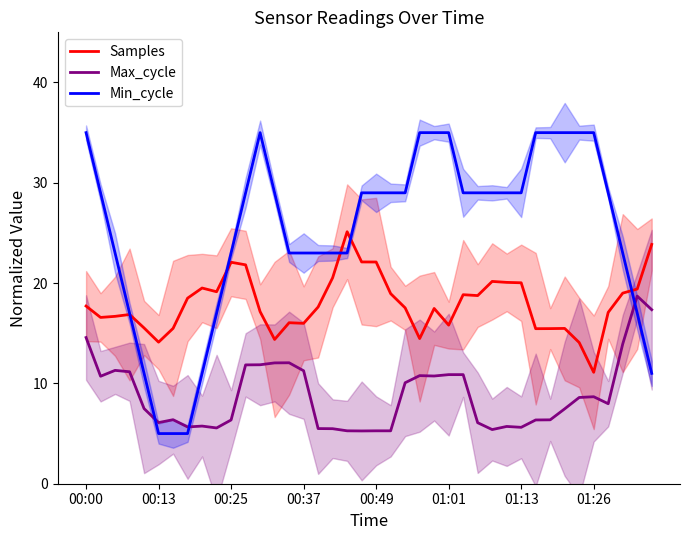

List the series in order of their overall mean, lowest first.

Max_cycle, Samples, Min_cycle